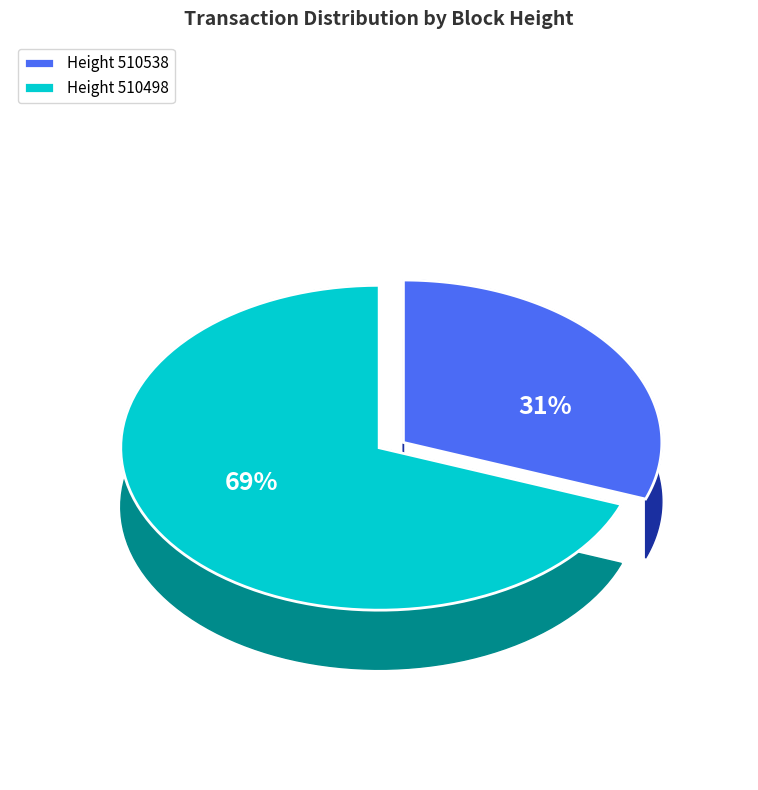

Which category has the biggest portion of the pie?

510498